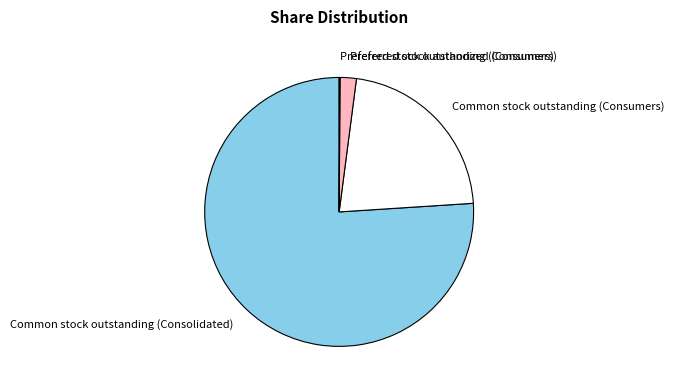

Which slice is the largest?

Common stock outstanding (Consolidated)